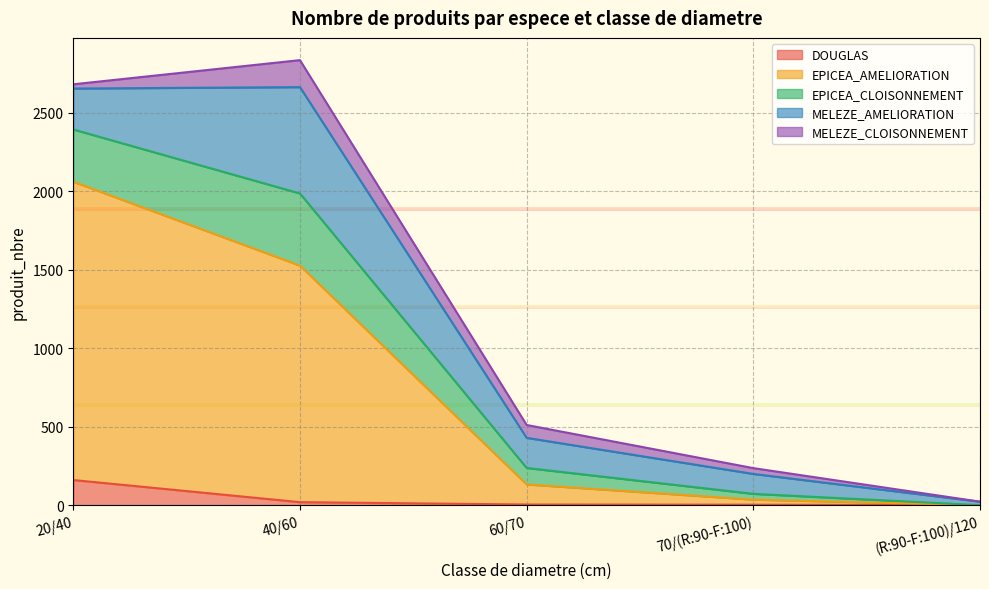

Is the value of DOUGLAS at 7 greater than the value of EPICEA_CLOISONNEMENT at 14?

No